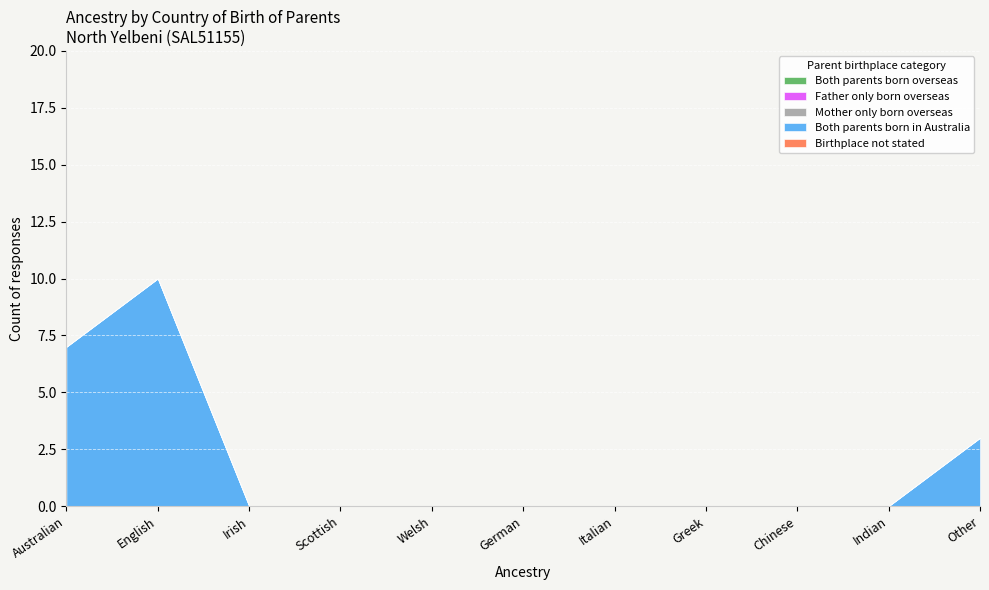

What is the label of the 7th point from the left?

Italian